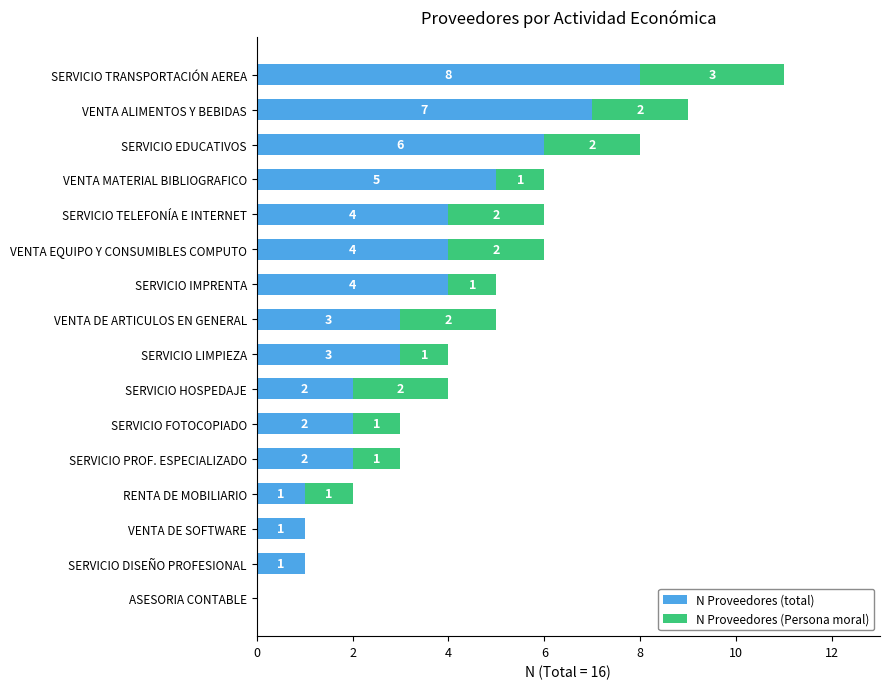

What is the sum of the N Proveedores (total) values at SERVICIO FOTOCOPIADO and SERVICIO IMPRENTA?

6